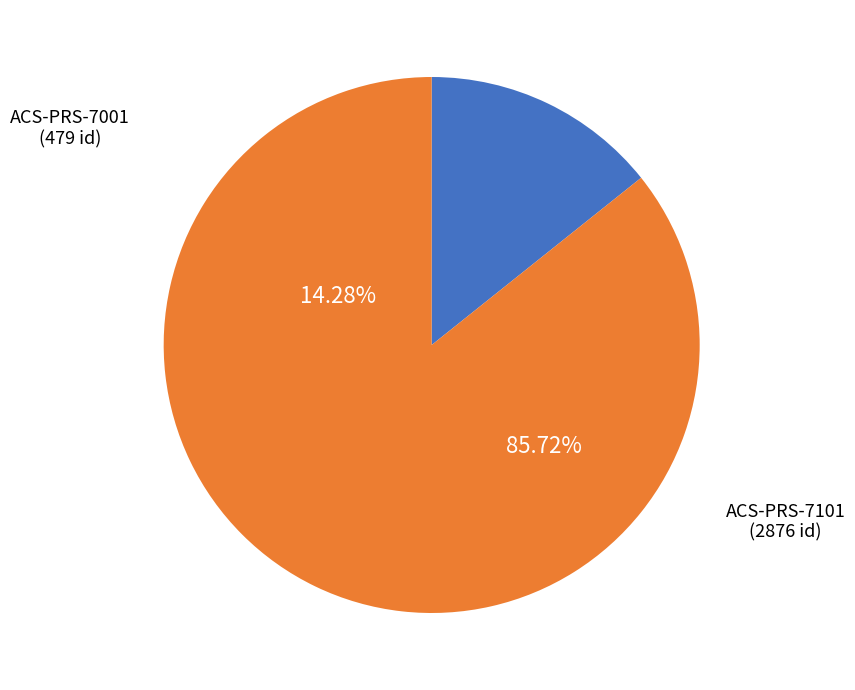

Between ACS-PRS-7001 and ACS-PRS-7101, which is larger?

ACS-PRS-7101